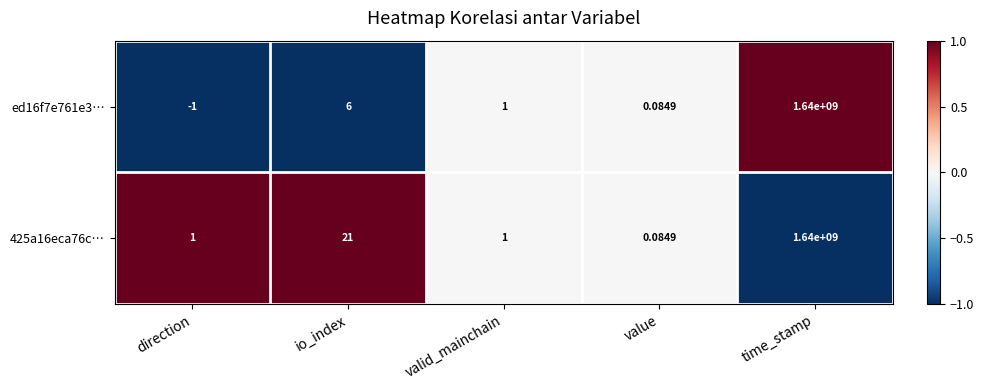

Which category has the lowest value in the 425a16eca76c… series?

value